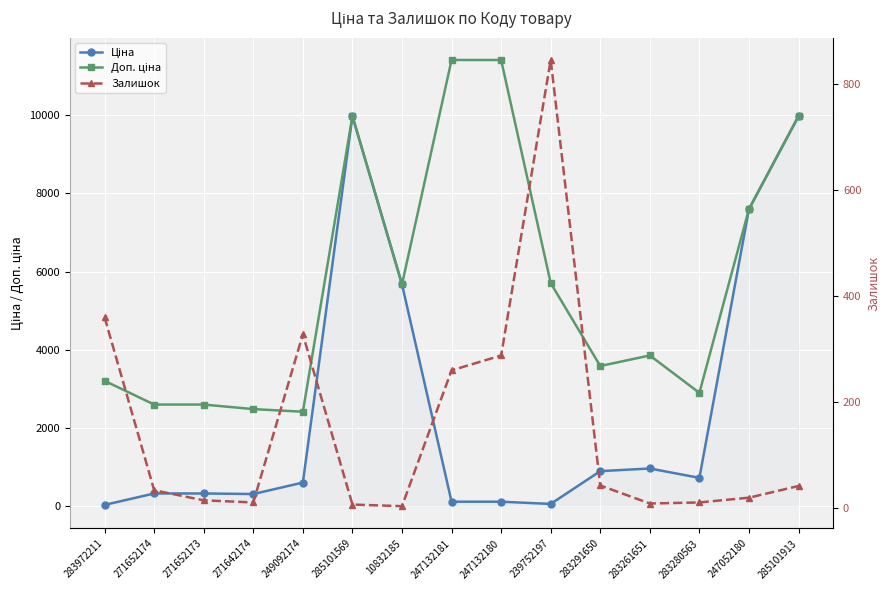

How many interior local valleys does the Залишок series have?

3